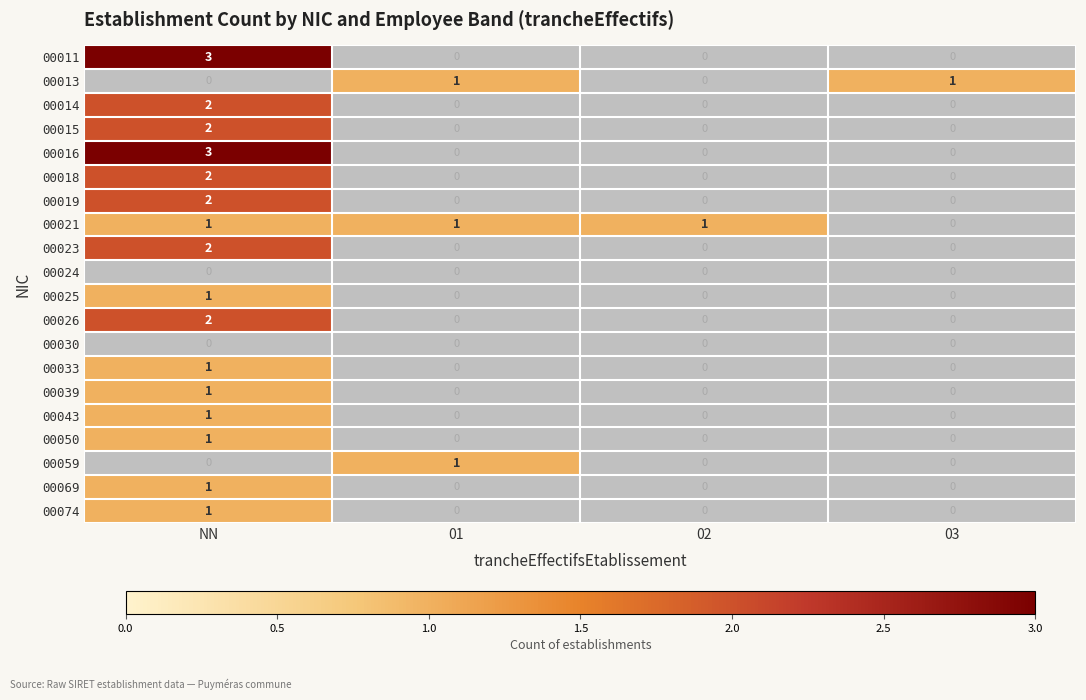

At how many categories does at least one series exceed 1?

1